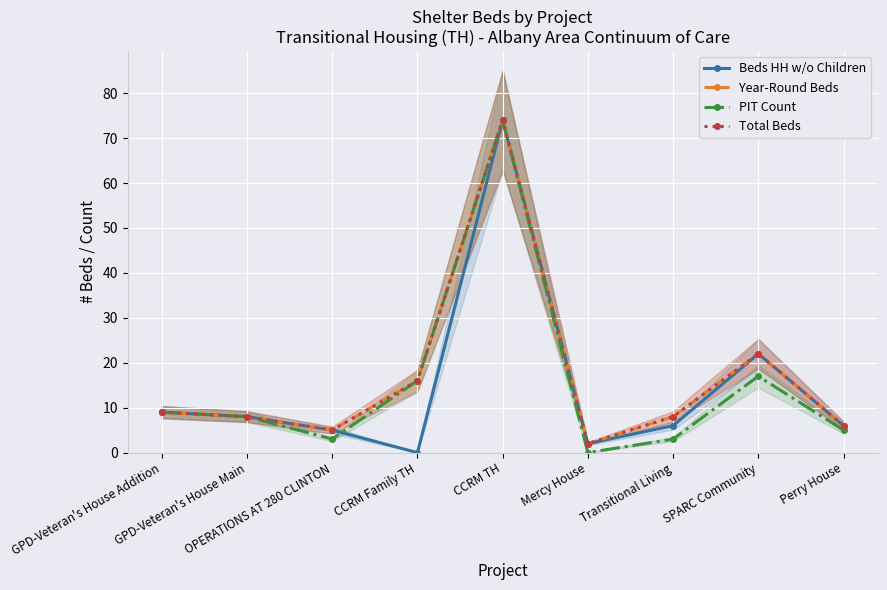

The Year-Round Beds series shows 11 at Transitional Living. True or false?

False